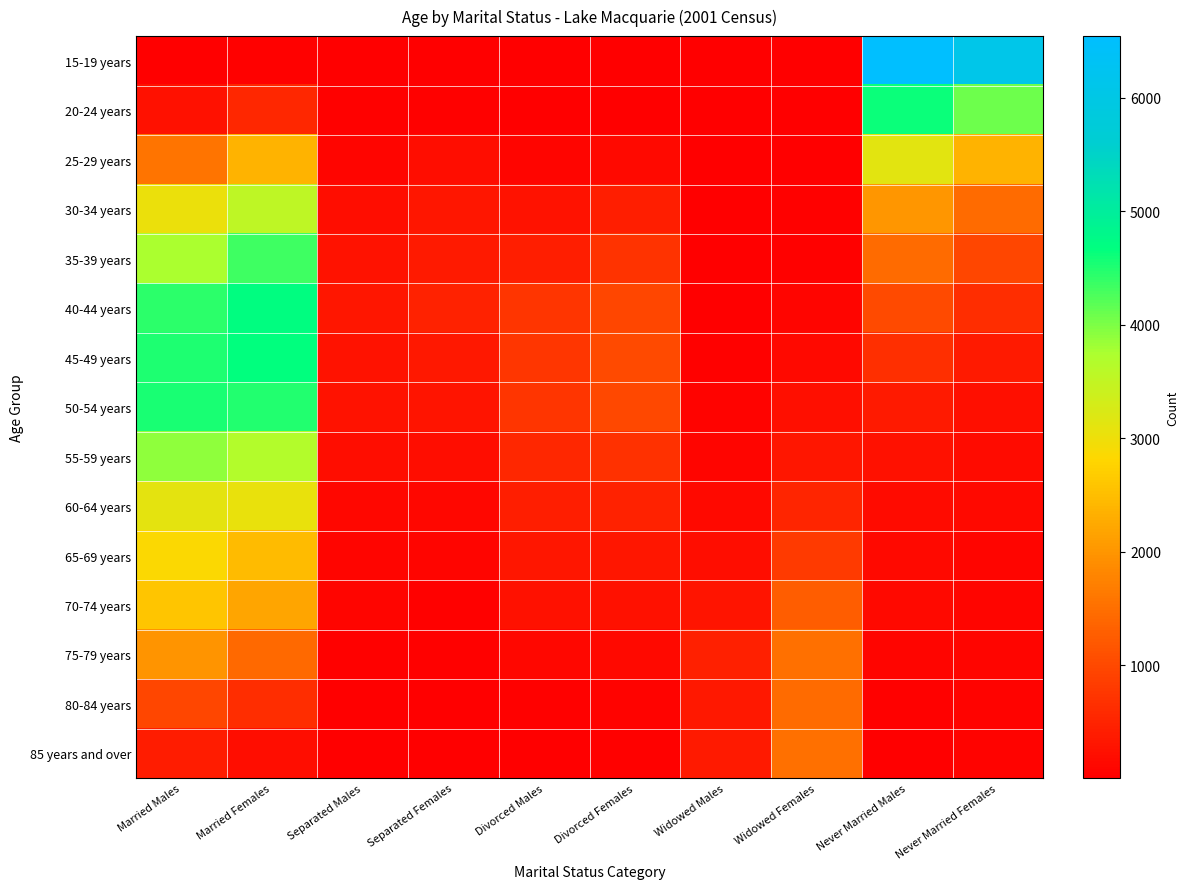

How many categories are shown in the chart?

10